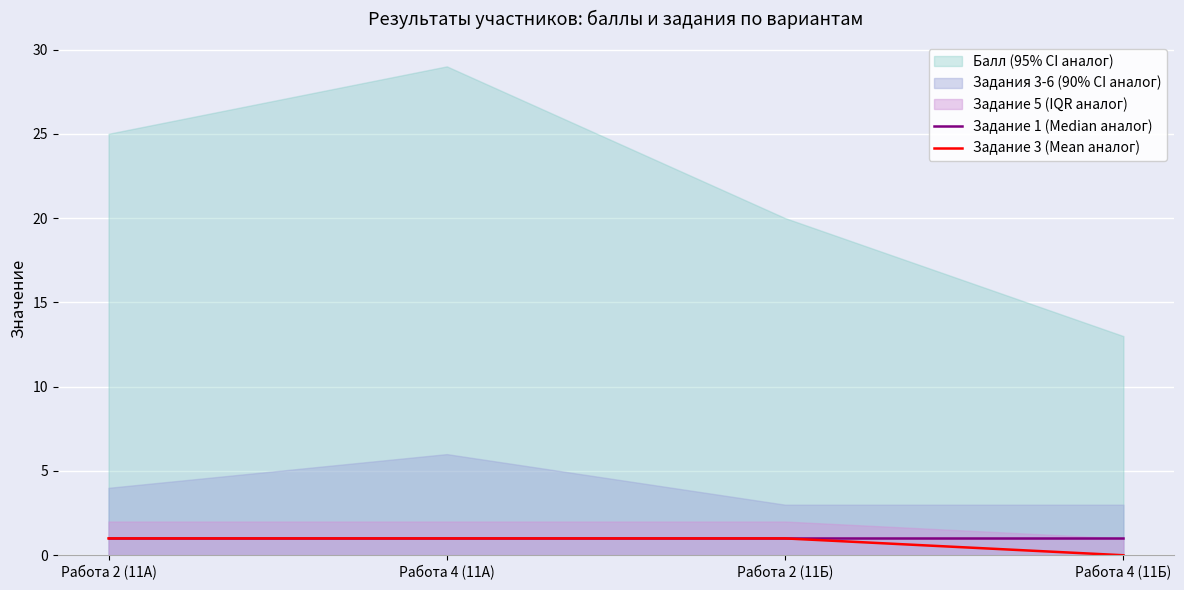

The value of Задание 1 (Median аналог) at Работа 4 (11Б) is 0. True or false?

False